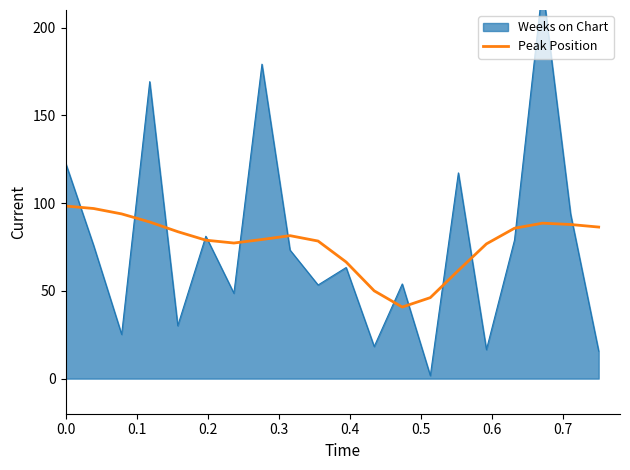

The value at 17 is 149.6. True or false?

False